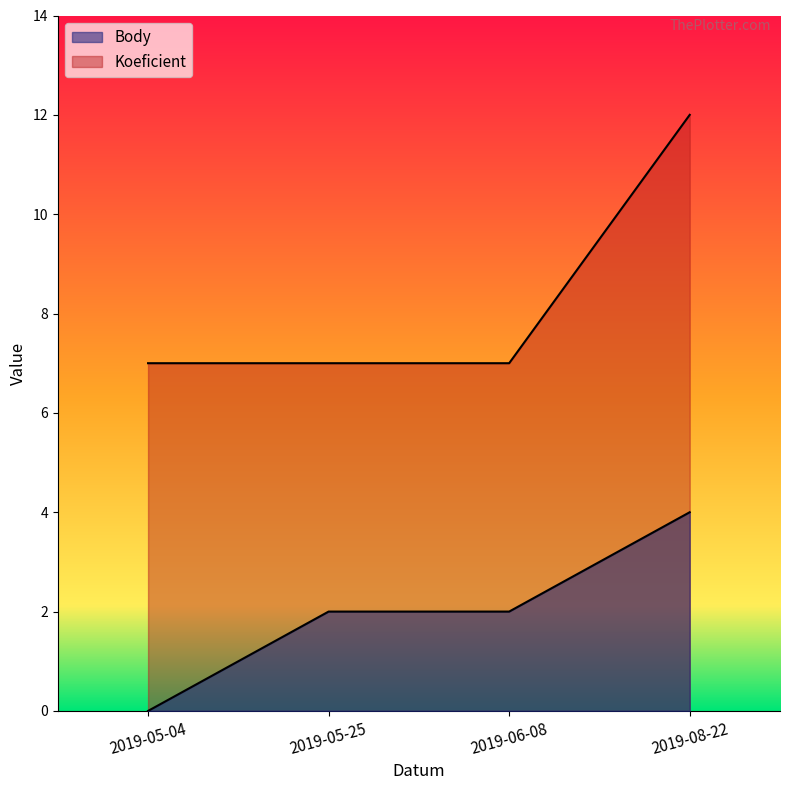

Reading right to left, what are all the values shown in this chart?

Body: 4	2	2	0
Koeficient: 12	7	7	7